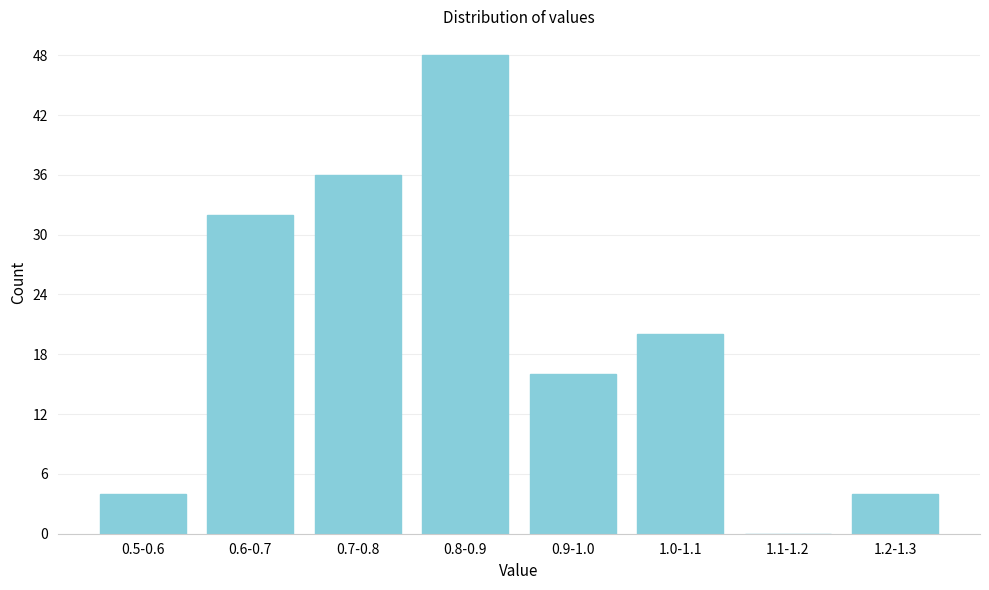

Reading left to right, extract all data points from this chart.

0.5-0.6=4	0.6-0.7=32	0.7-0.8=36	0.8-0.9=48	0.9-1.0=16	1.0-1.1=20	1.1-1.2=0	1.2-1.3=4